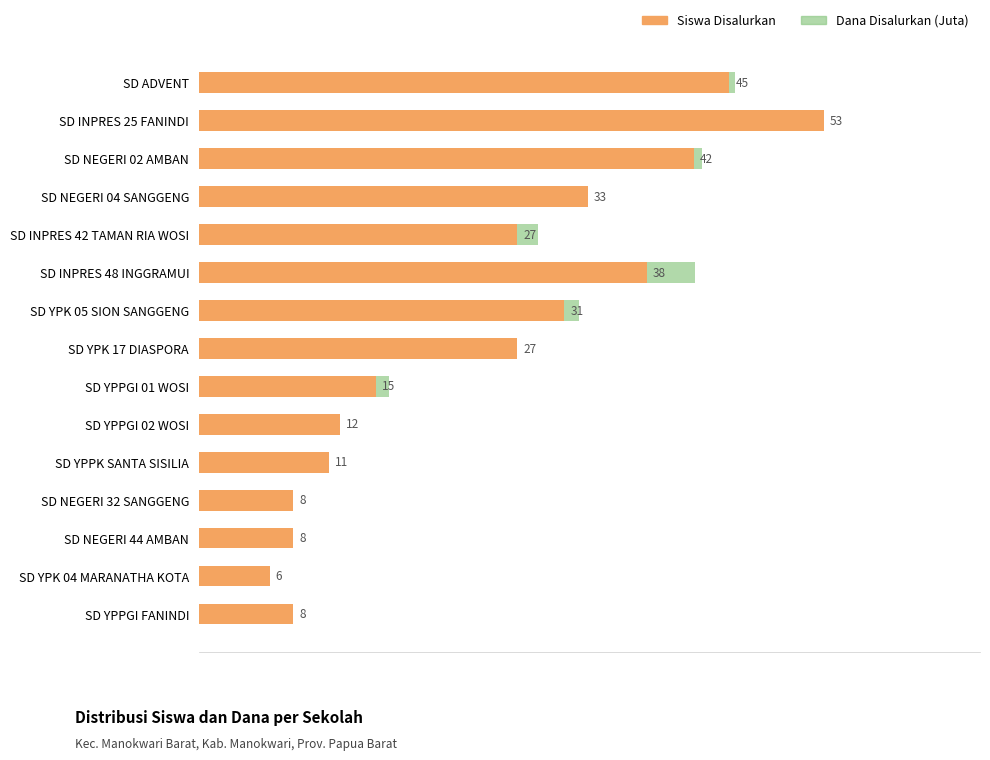

Rank the series by their average value, from lowest to highest.

Dana Disalurkan (Juta), Siswa Disalurkan